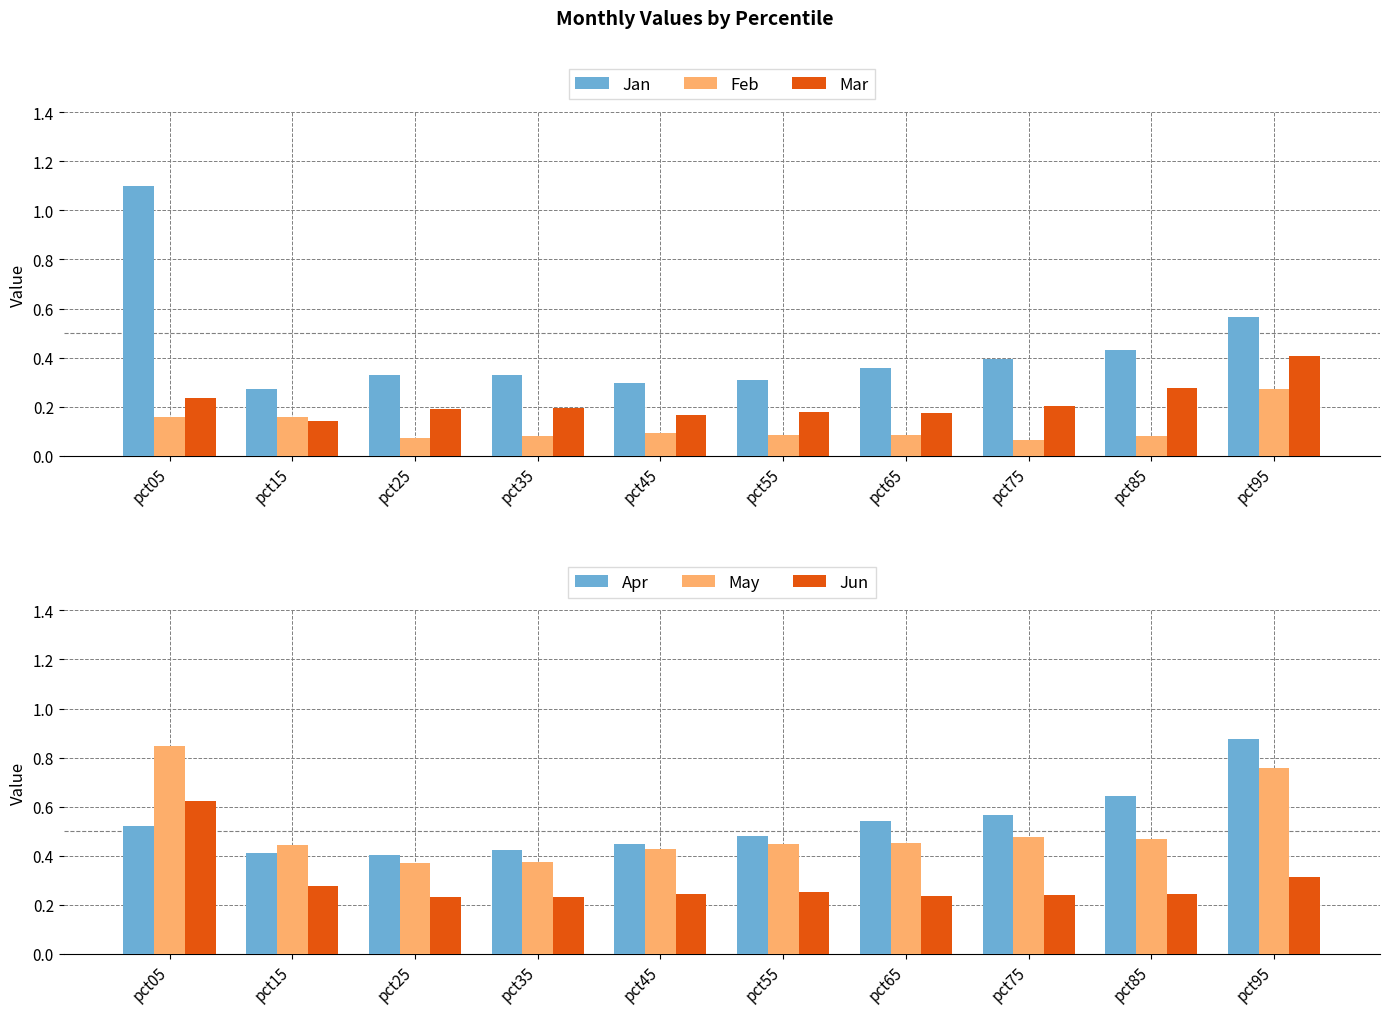

Does the chart contain any negative values?

No